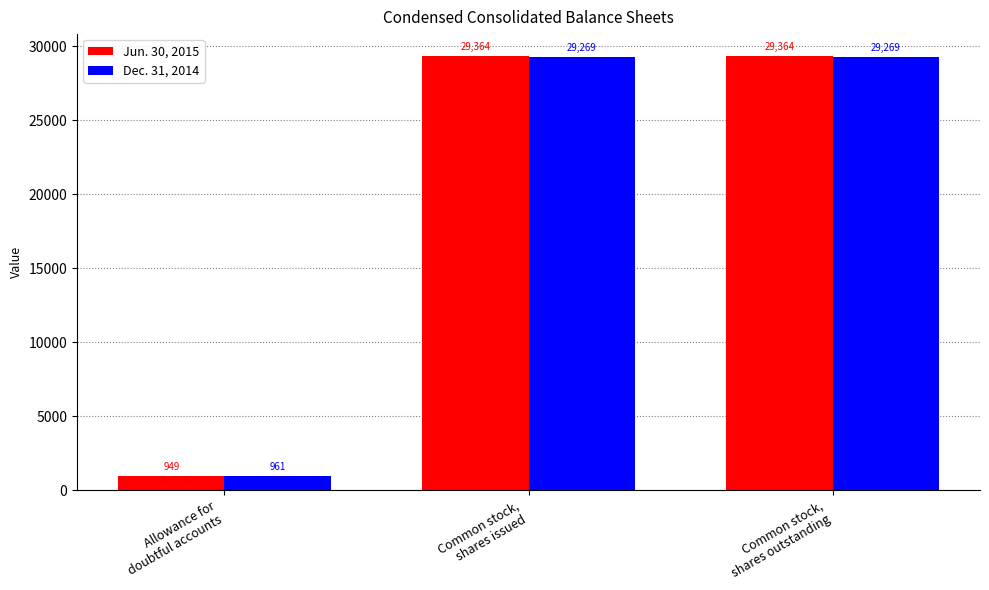

What is the average value of the Jun. 30, 2015 series?

19892